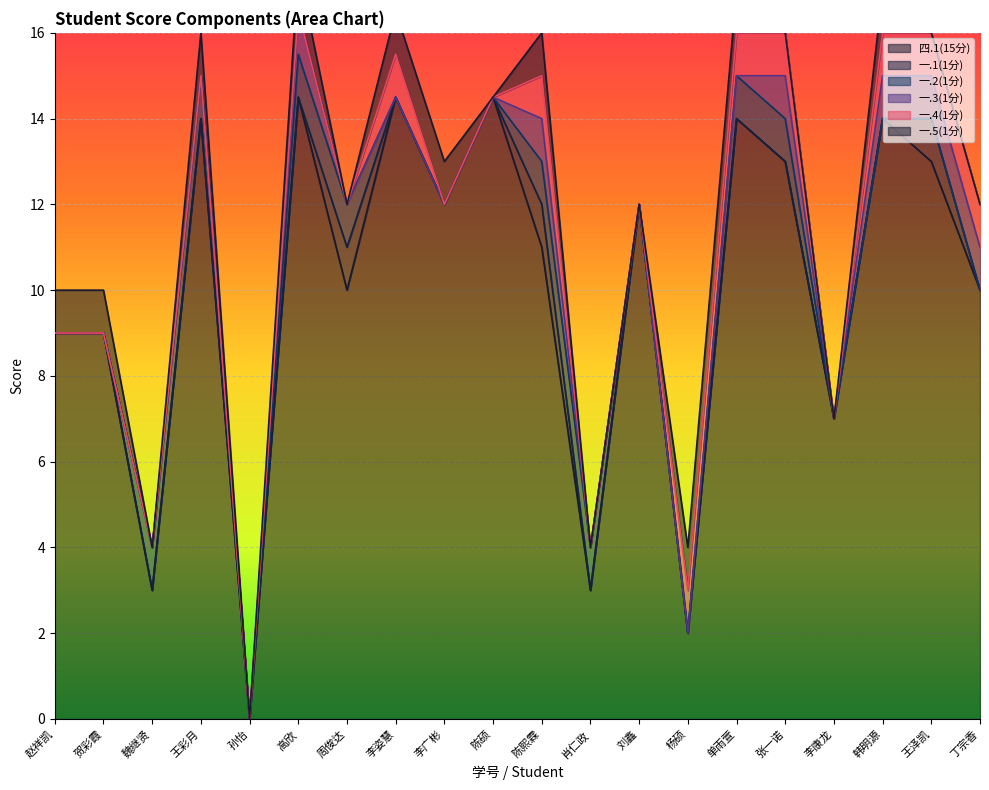

What is the label of the 5th point from the right?

张一诺